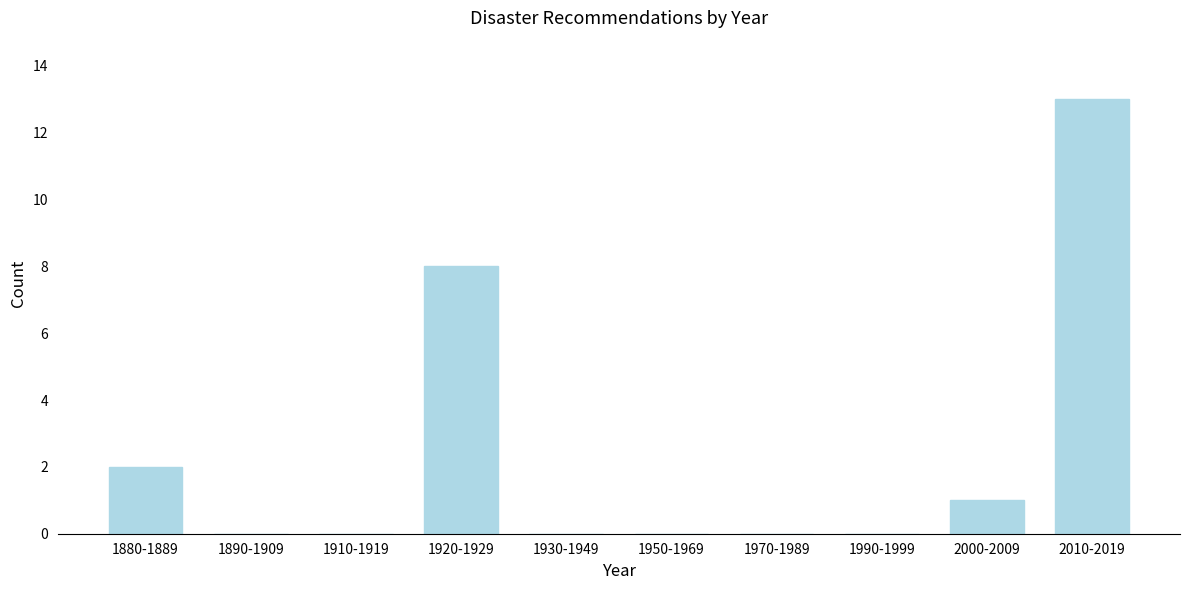

Reading left to right, transcribe all the data shown in this chart.

1880-1889=2	1890-1909=0	1910-1919=0	1920-1929=8	1930-1949=0	1950-1969=0	1970-1989=0	1990-1999=0	2000-2009=1	2010-2019=13